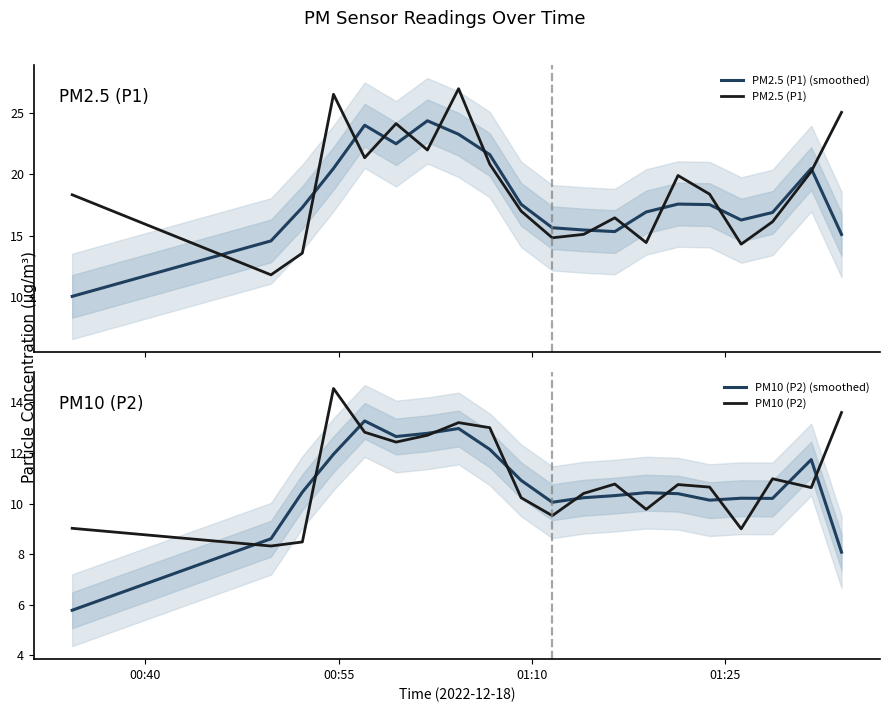

True or false: PM2.5 (P1) (smoothed) and PM2.5 (P1) cross at least once.

True